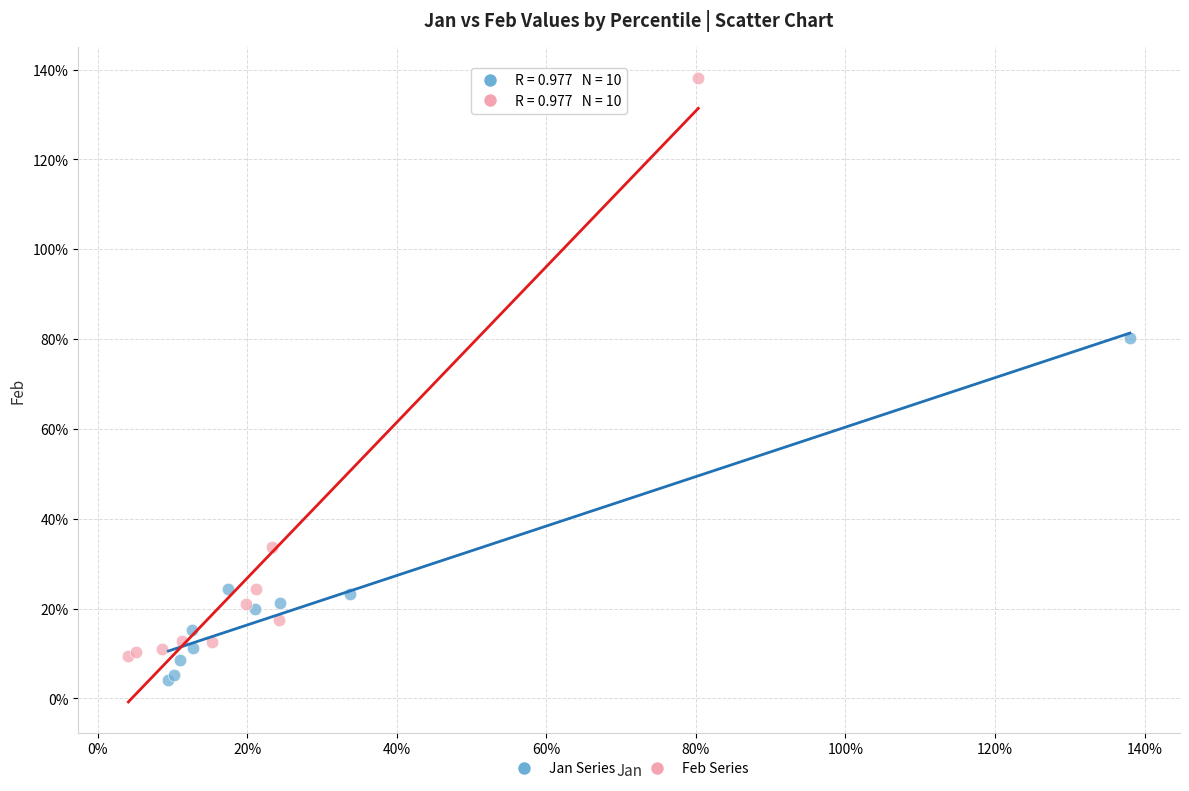

Which series reaches the maximum Y coordinate?

Feb Series